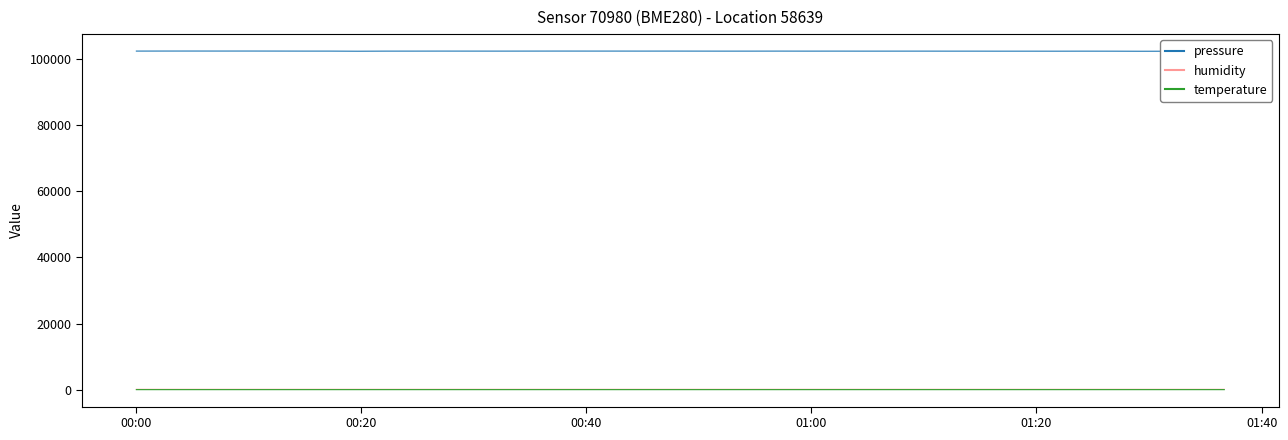

List the series in order of their peak value, lowest first.

temperature, humidity, pressure